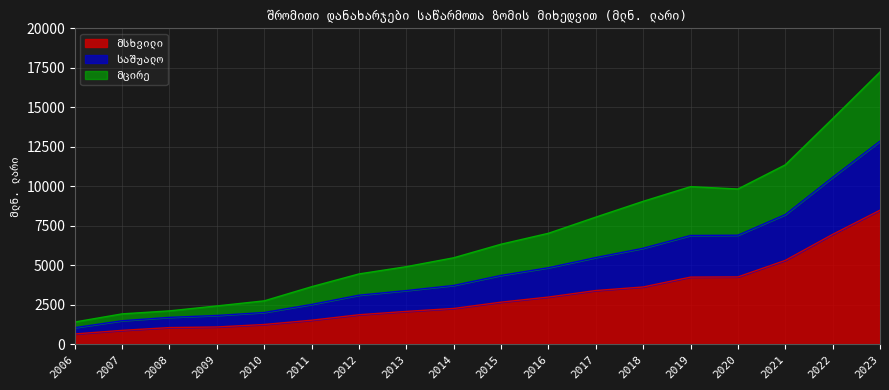

Which category has the lowest value across all series?

2006